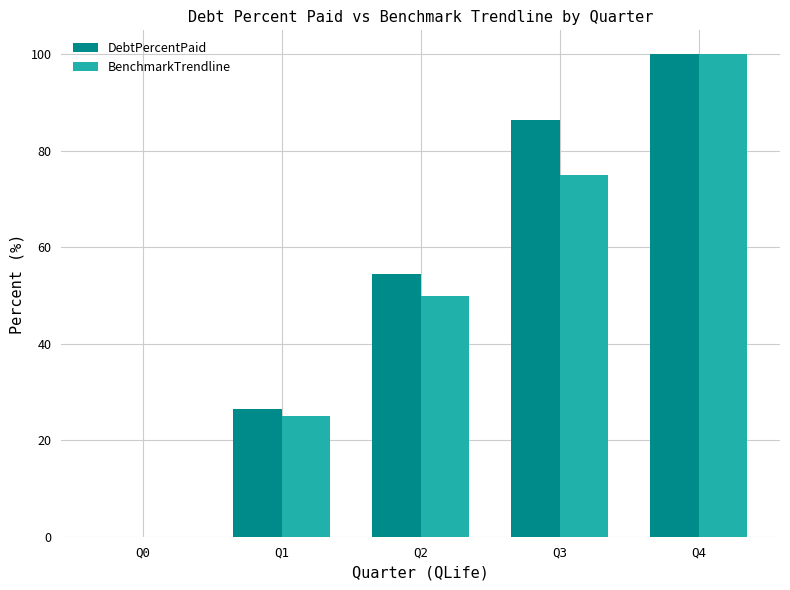

What is the sum of all BenchmarkTrendline values?

250.0